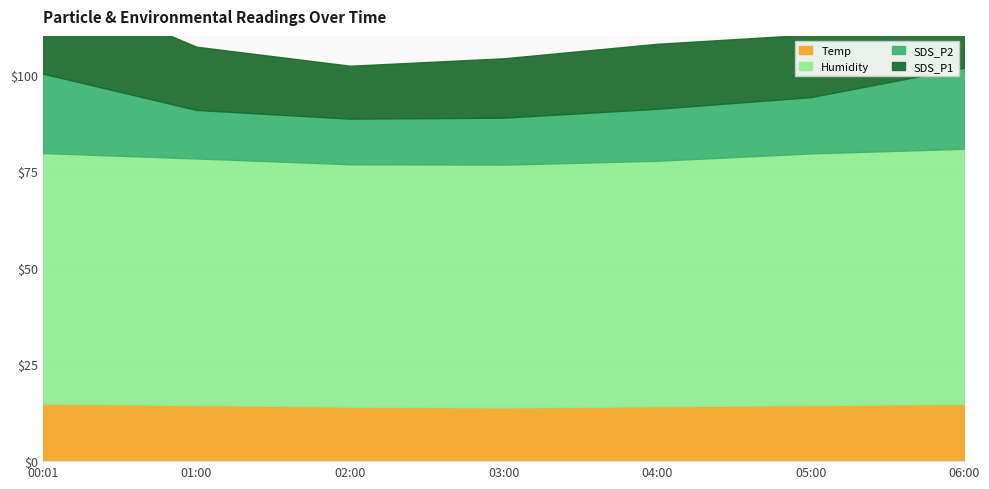

At which label is Humidity closest to 78?

01:00